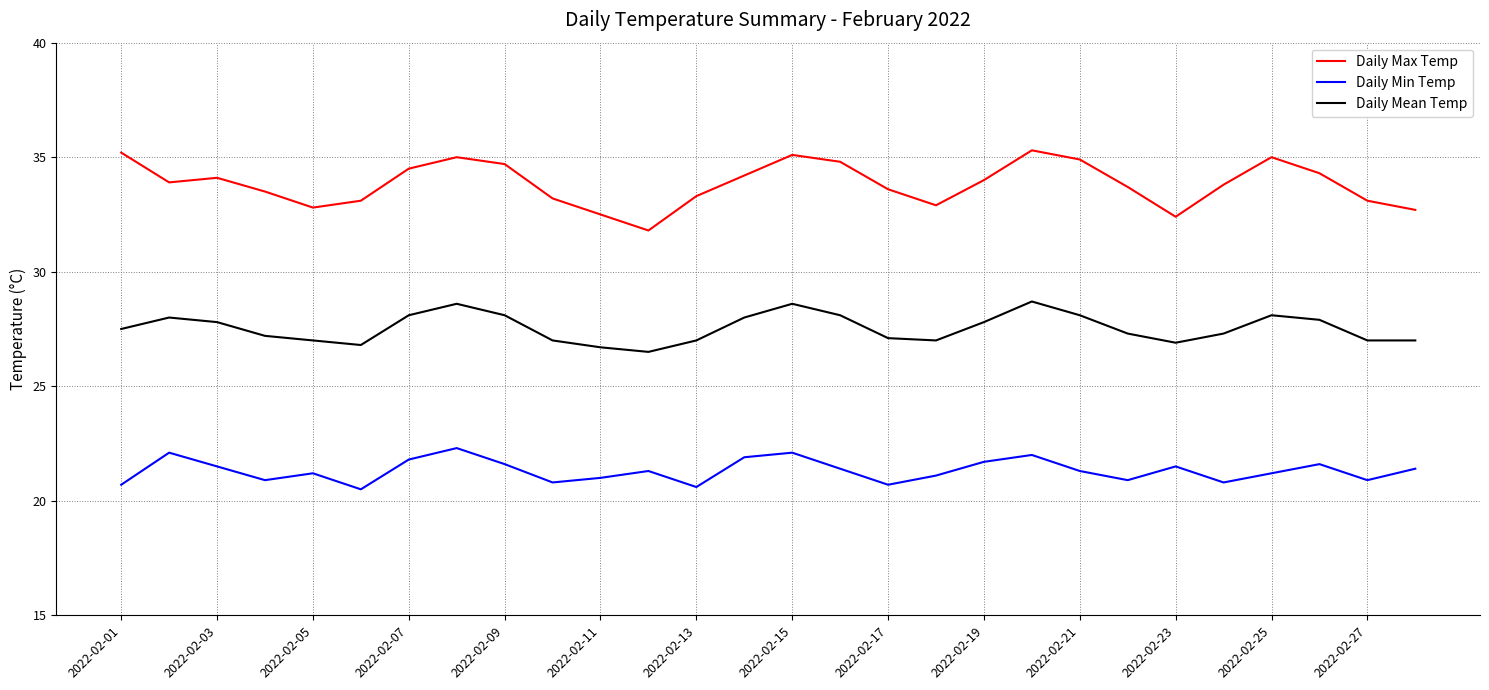

True or false: Daily Max Temp and Daily Min Temp cross at least once.

False